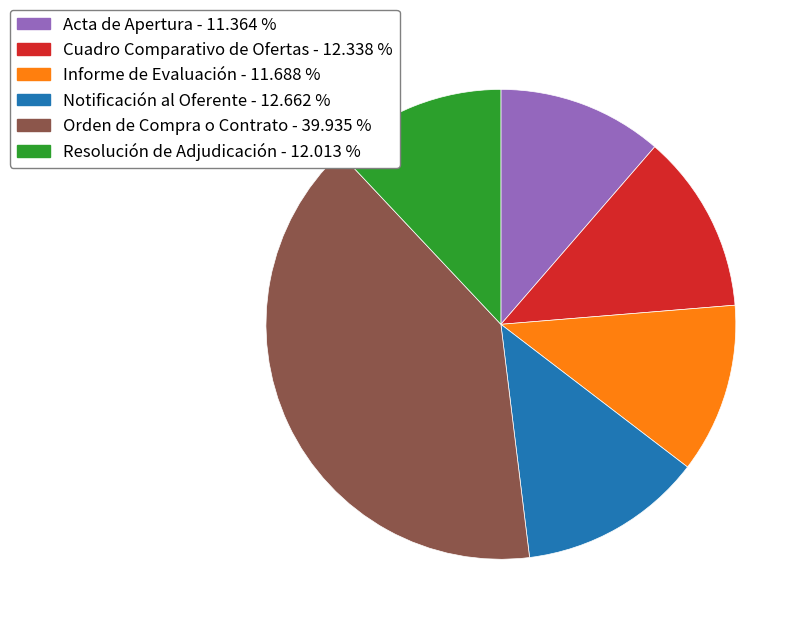

Is there any slice that represents more than half of the pie?

No